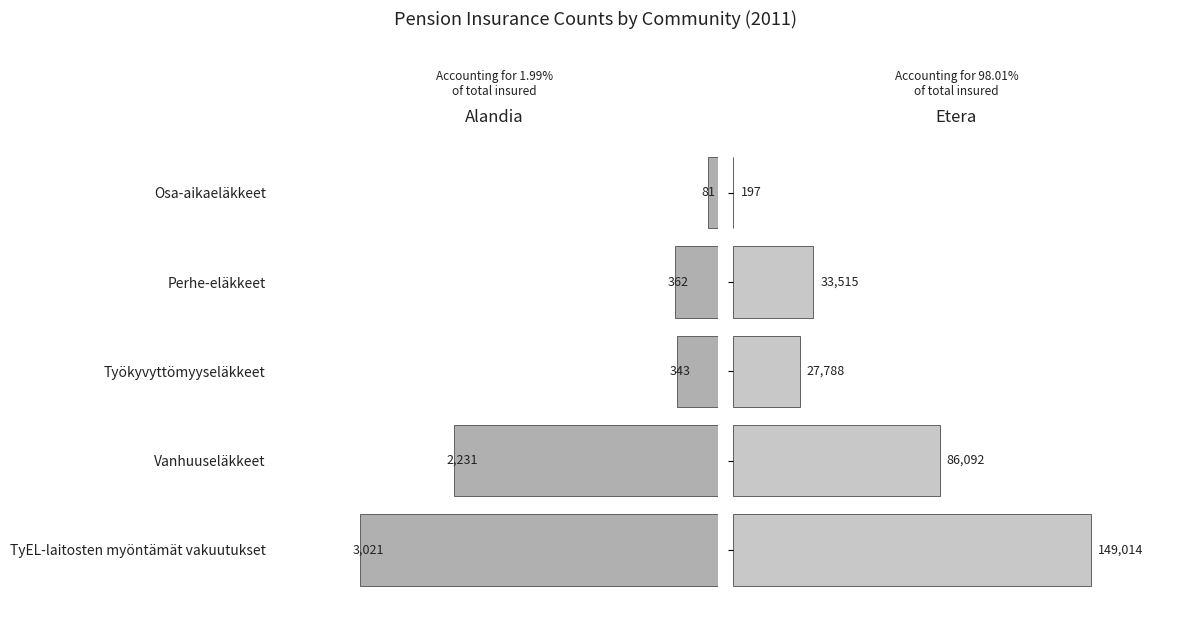

Which series has the largest range (max minus min)?

Etera